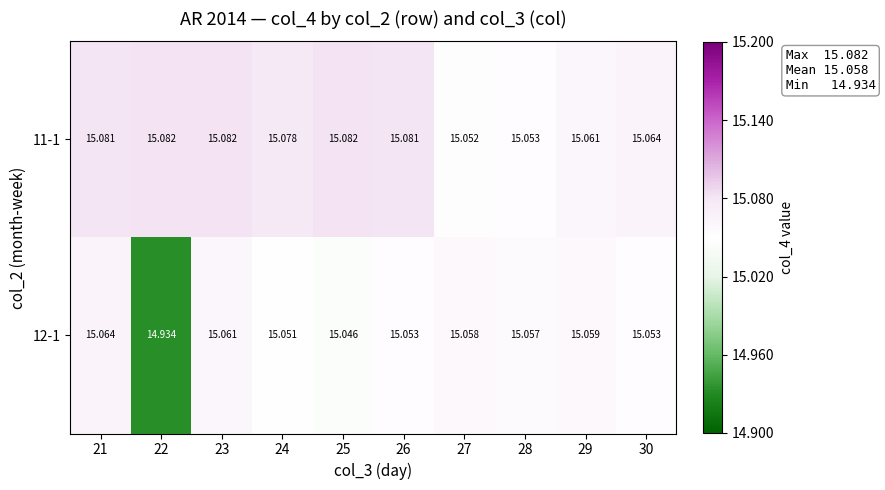

Is the value of 12-1 at 29 greater than the value of 11-1 at 26?

No